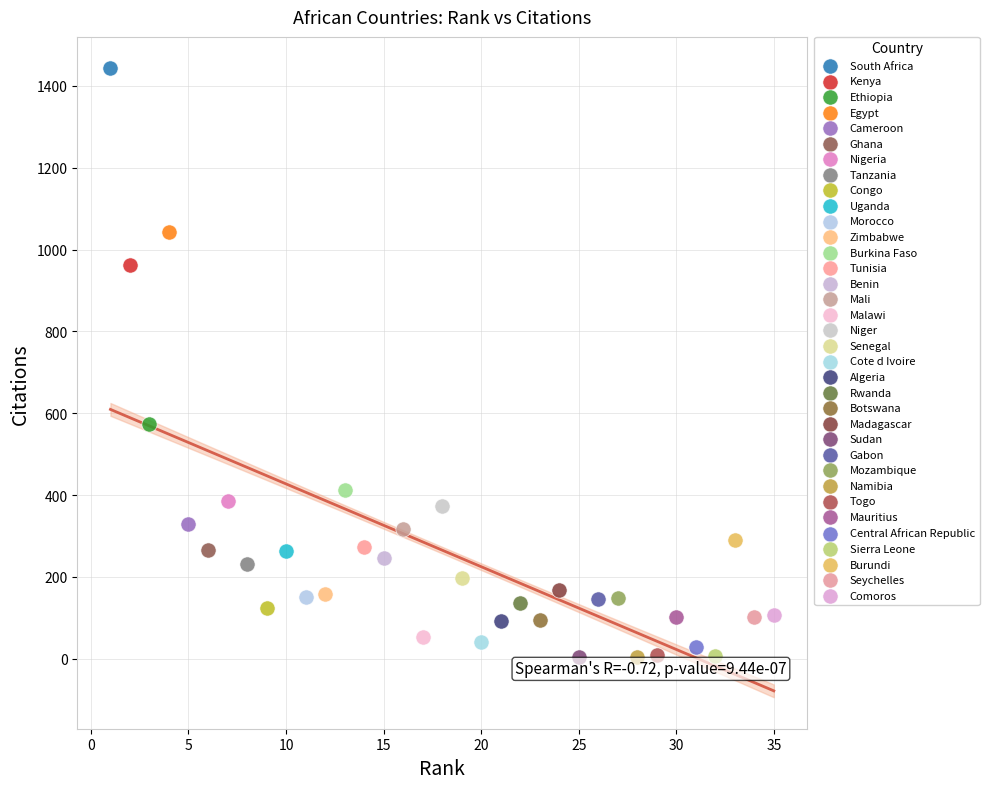

What are all the series names shown in the legend?

South Africa, Kenya, Ethiopia, Egypt, Cameroon, Ghana, Nigeria, Tanzania, Congo, Uganda, Morocco, Zimbabwe, Burkina Faso, Tunisia, Benin, Mali, Malawi, Niger, Senegal, Cote d Ivoire, Algeria, Rwanda, Botswana, Madagascar, Sudan, Gabon, Mozambique, Namibia, Togo, Mauritius, Central African Republic, Sierra Leone, Burundi, Seychelles, Comoros